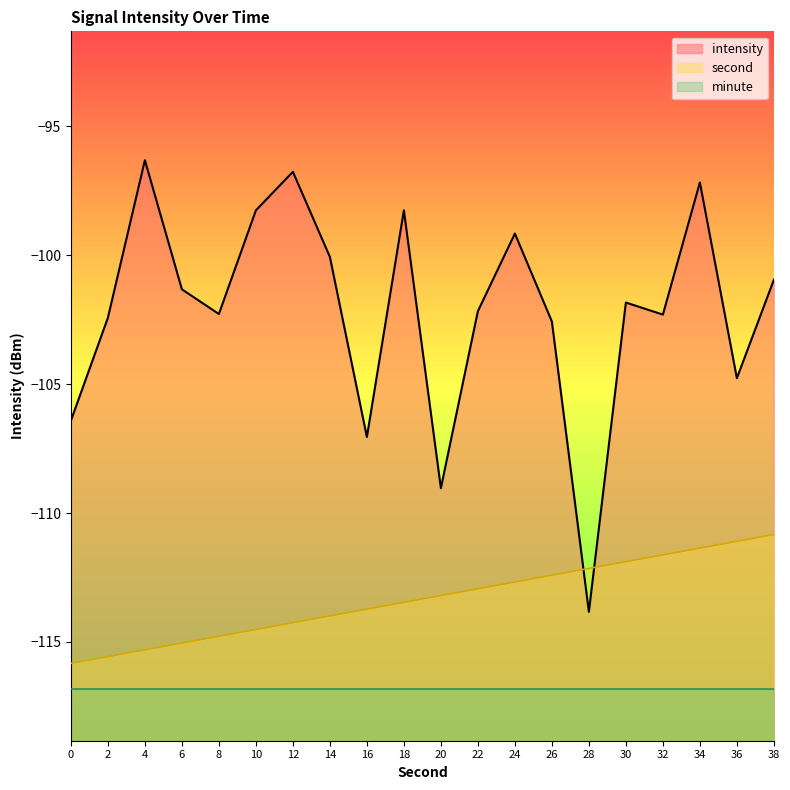

Read the second value at 28.

-112.1